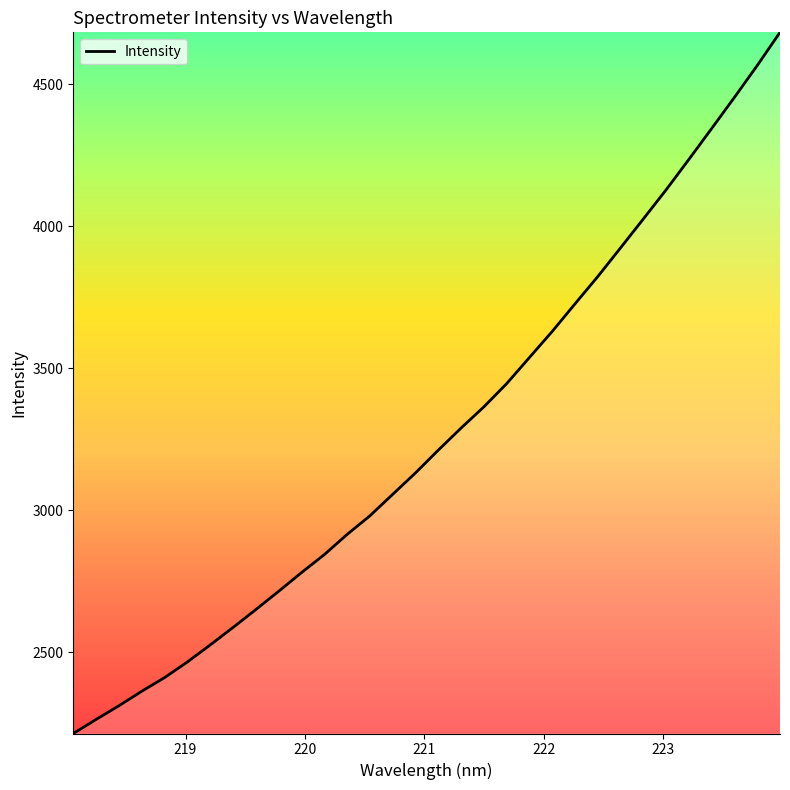

What is the smallest value displayed?

2214.6